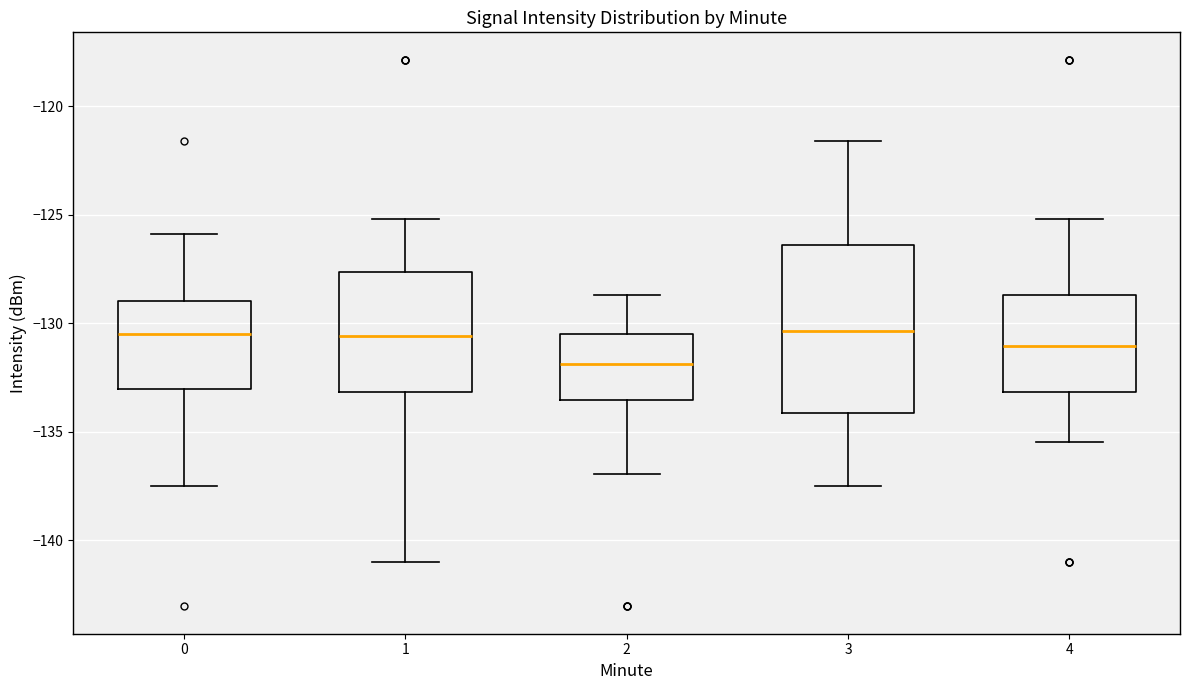

Where is the lower edge of the box at x = 1 on the y-axis? The values are not printed on the chart, so give them approximately, as read against the axis.

-133.0